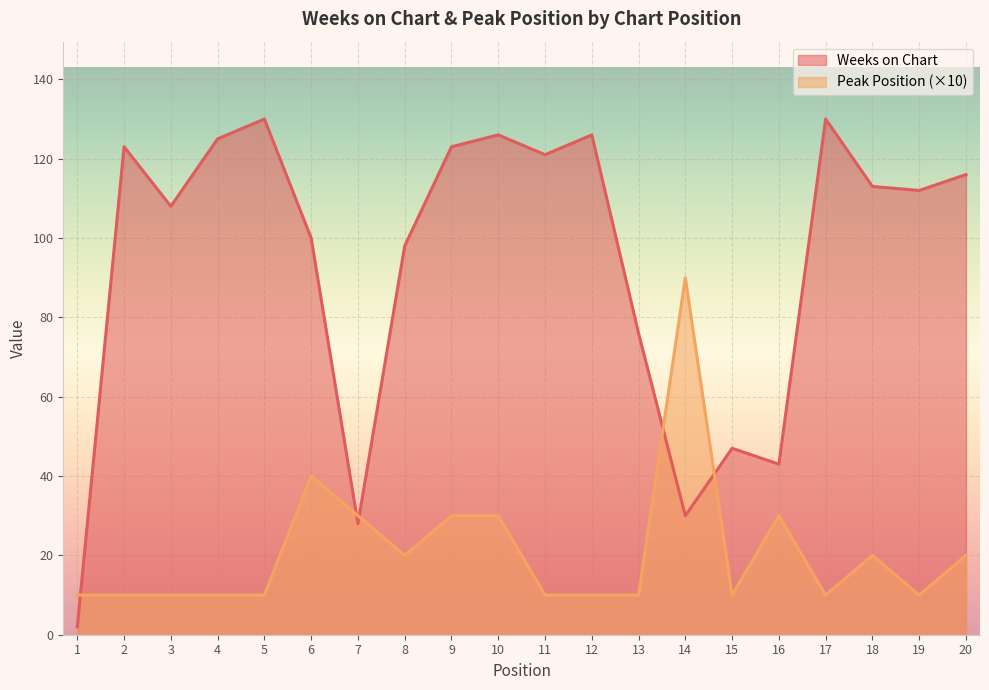

What is the difference between the highest and lowest values at 5?

120